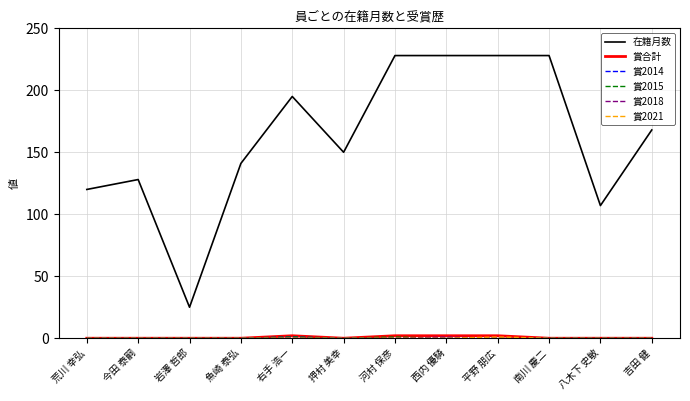

What is the spread (max minus min) of values at 岩澤 哲郎?

25